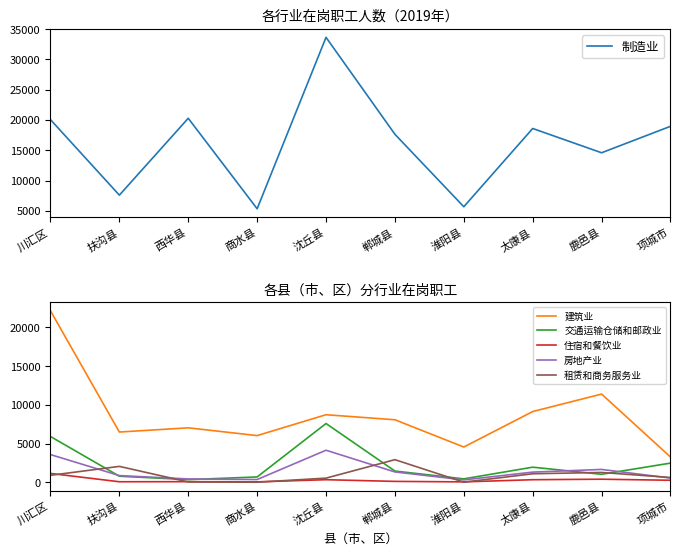

After their last crossing, which series has the higher values: 制造业 or 建筑业?

制造业